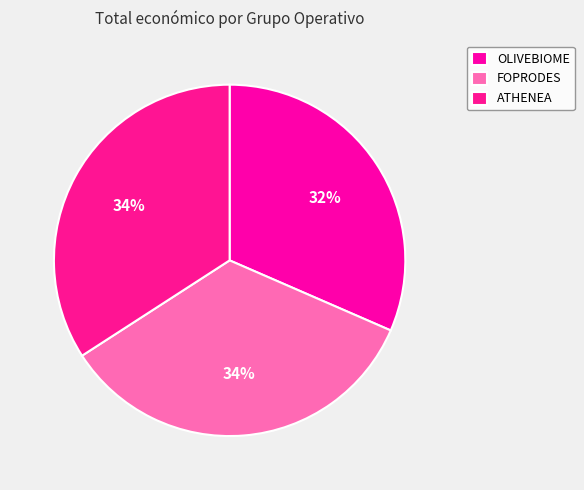

What is the smallest slice in the pie chart?

OLIVEBIOME